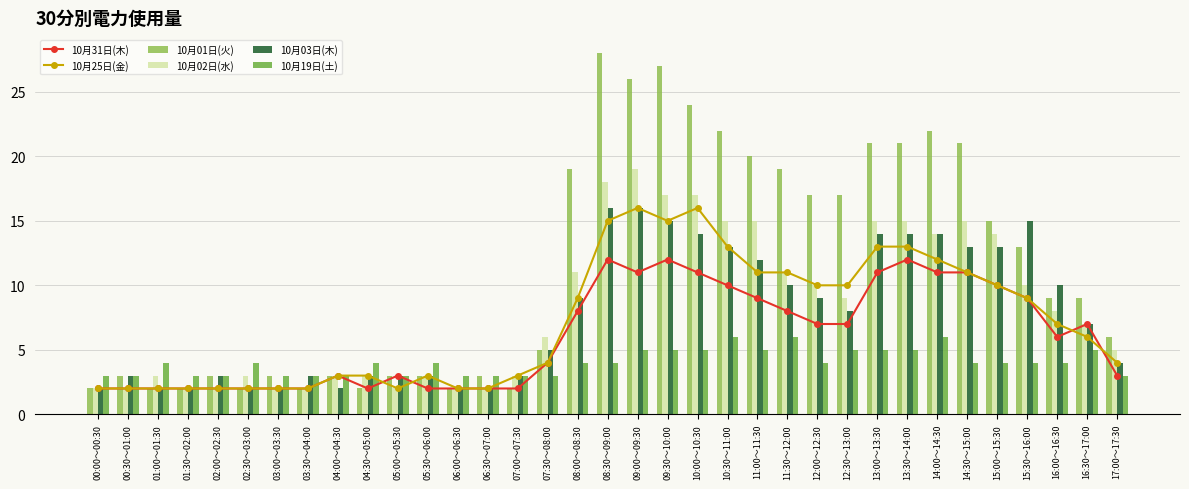

What is the minimum value shown in the chart?

2